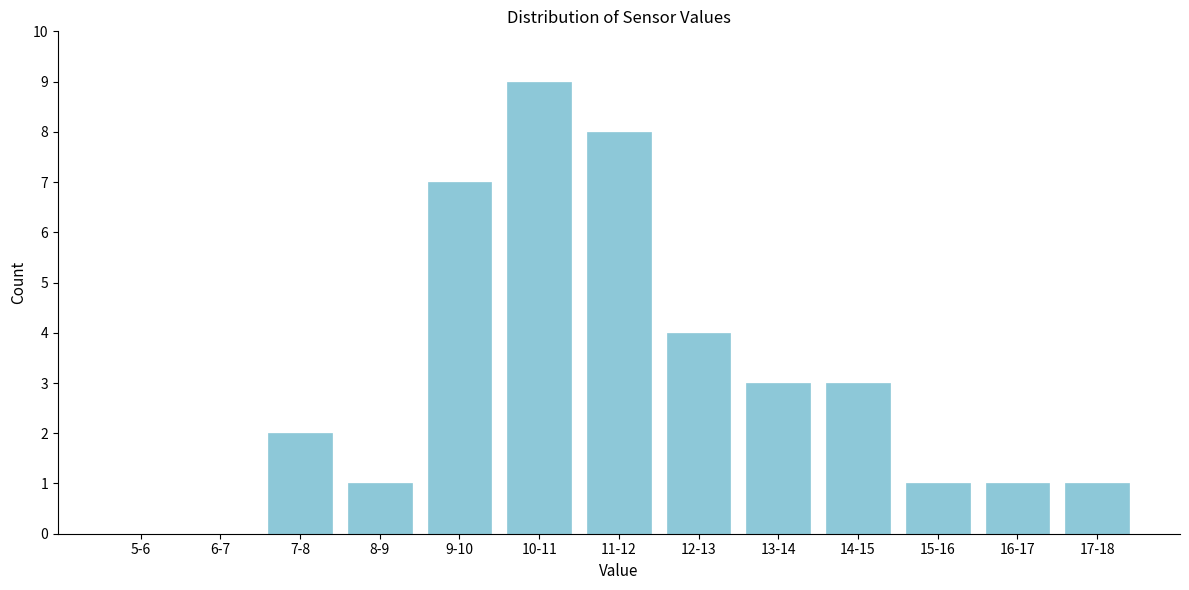

Reading left to right, transcribe all the data shown in this chart.

5-6=0	6-7=0	7-8=2	8-9=1	9-10=7	10-11=9	11-12=8	12-13=4	13-14=3	14-15=3	15-16=1	16-17=1	17-18=1